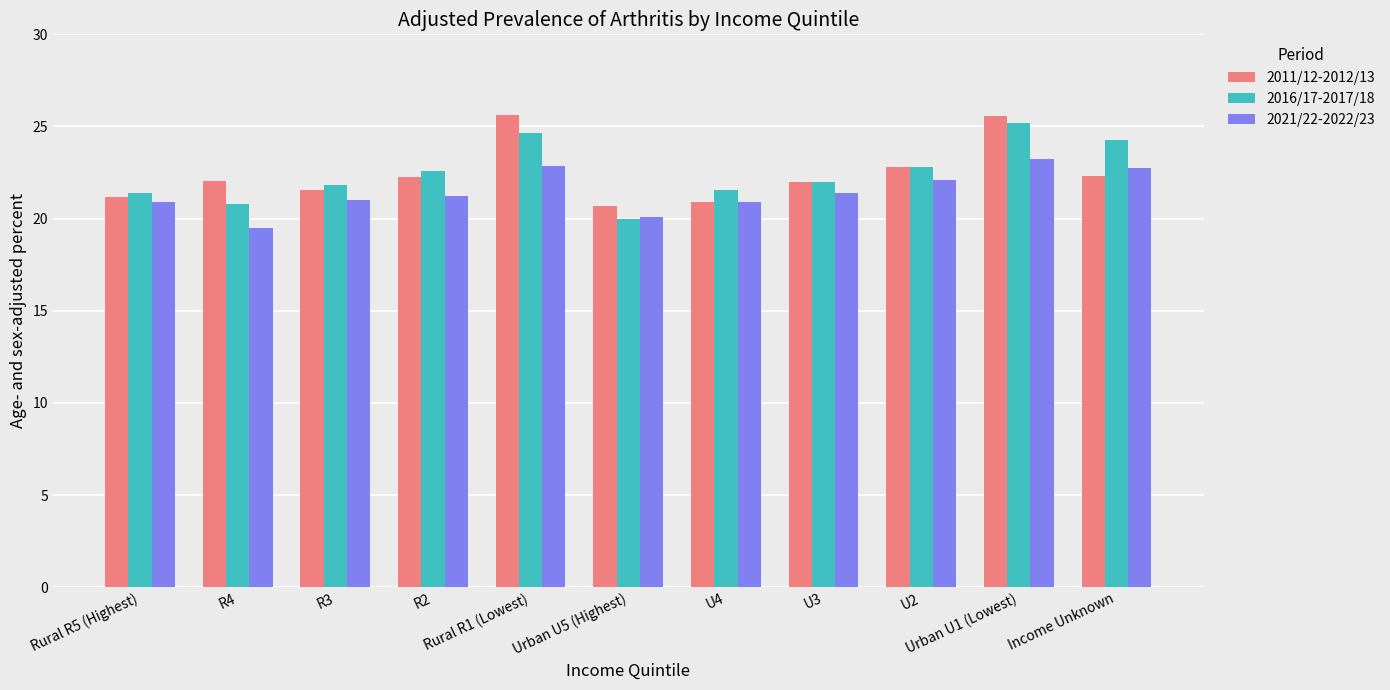

What is the smallest value displayed?

19.5